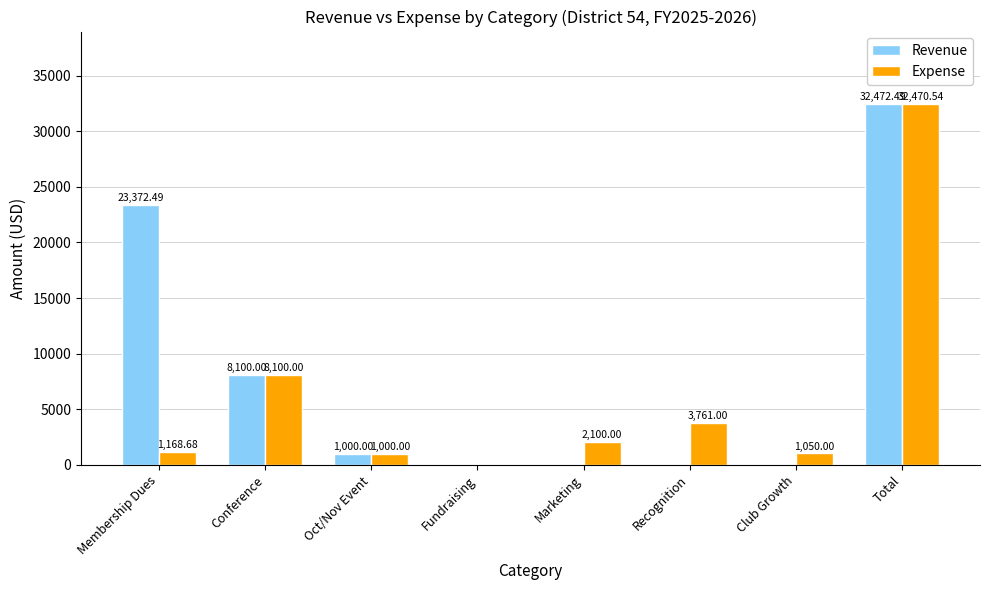

What value does the Expense series have at Conference?

8100.0